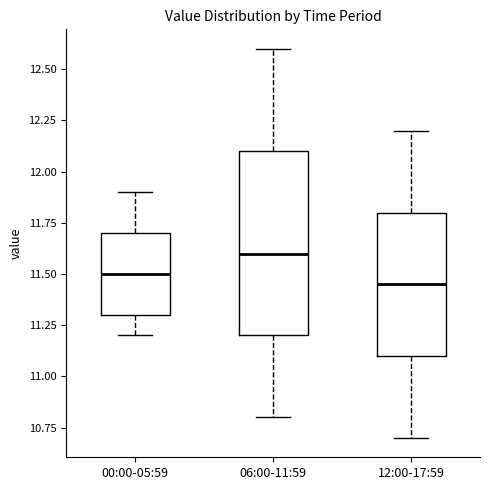

Reading left to right, read every box against the y-axis: the position of its median line, the range the box covers, and the ends of its whiskers. The values are not printed on the chart, so give them approximately, as read against the axis.

00:00-05:59: median 11.50, box 11.30 to 11.70, whiskers 11.20 to 11.90
06:00-11:59: median 11.60, box 11.20 to 12.10, whiskers 10.80 to 12.60
12:00-17:59: median 11.45, box 11.10 to 11.80, whiskers 10.70 to 12.20